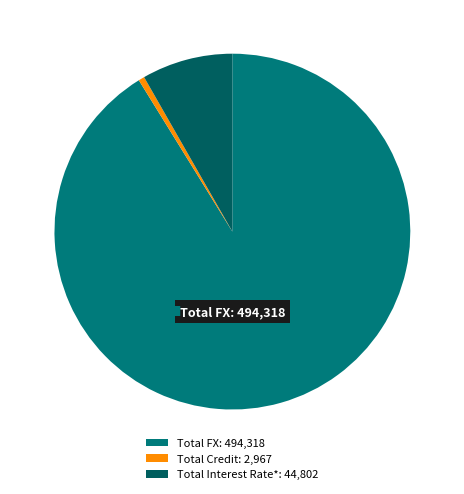

Rank the categories by value from highest to lowest.

Total FX, Total Interest Rate*, Total Credit